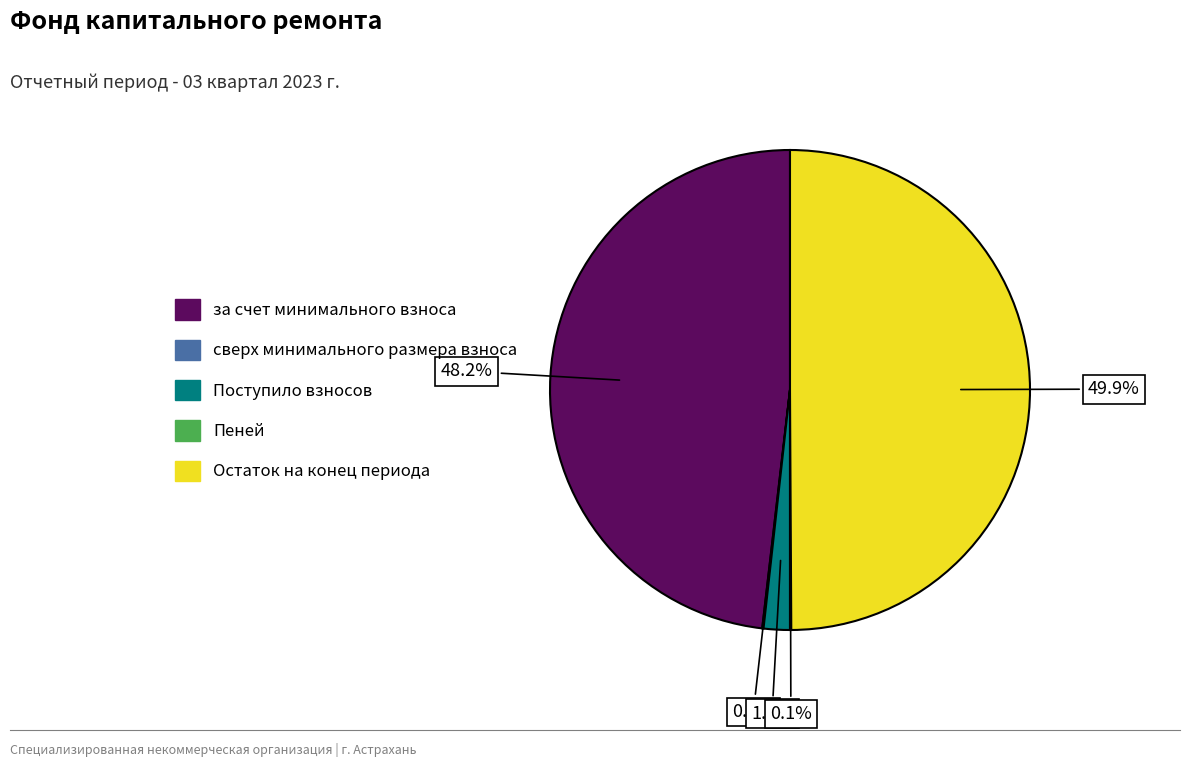

Which has a higher value, Остаток на конец периода or Поступило взносов?

Остаток на конец периода